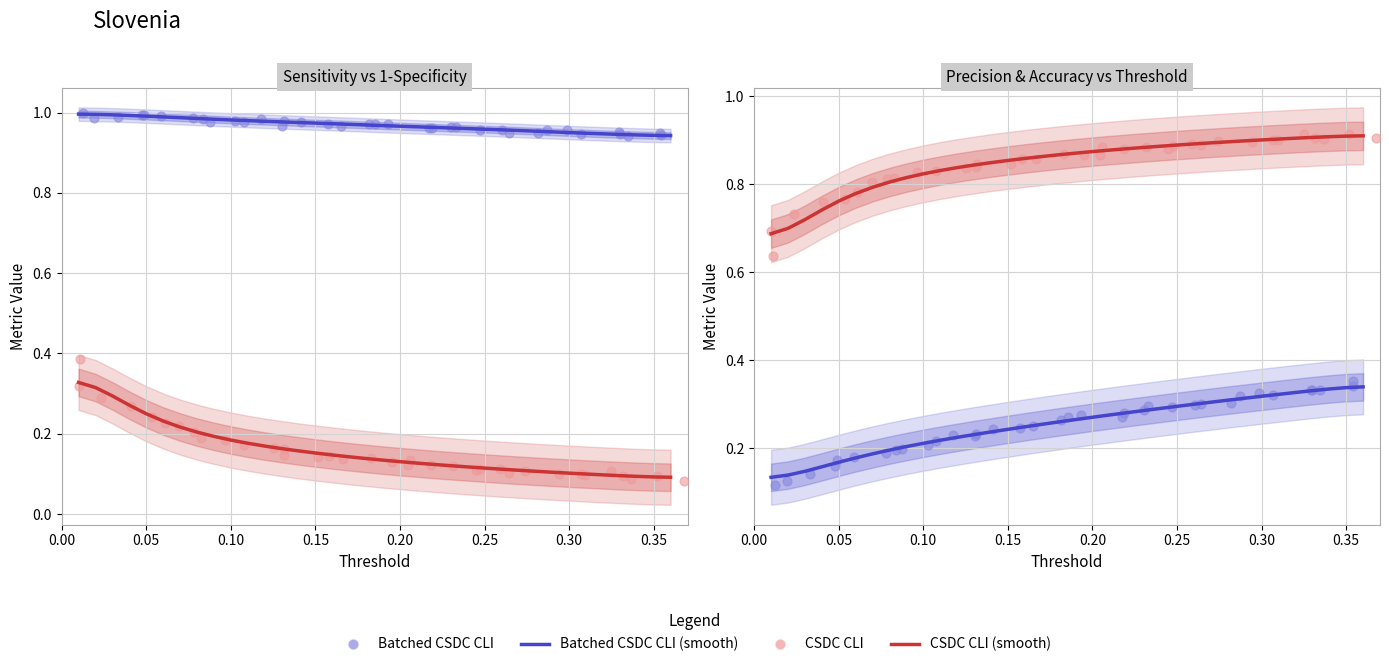

At how many categories does at least one series exceed 0?

36